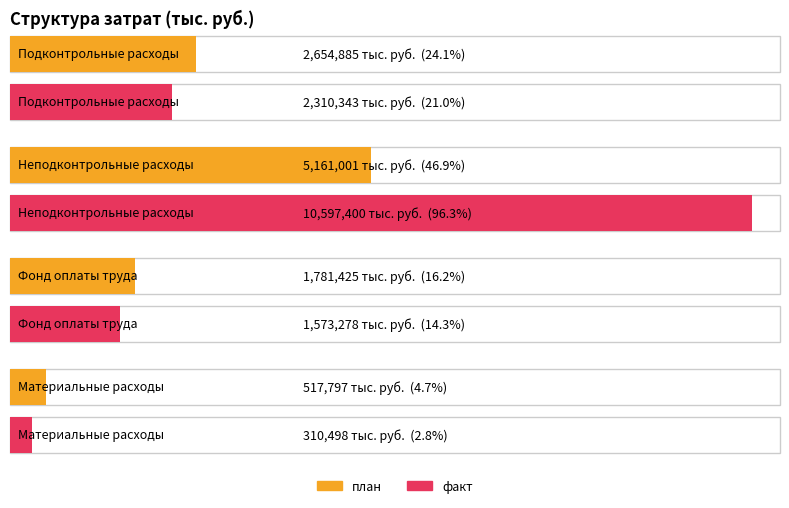

Are the bars grouped side by side (vs. stacked)?

Yes